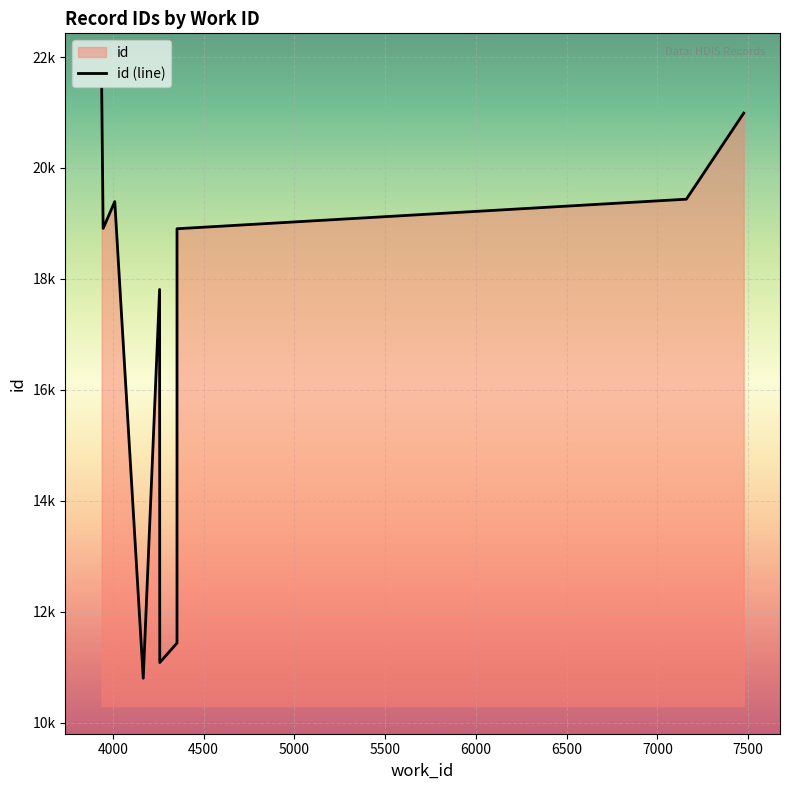

Reading left to right, extract all data points from this chart.

21427	18910	19393	10800	17809	11083	11435	18904	19437	20988